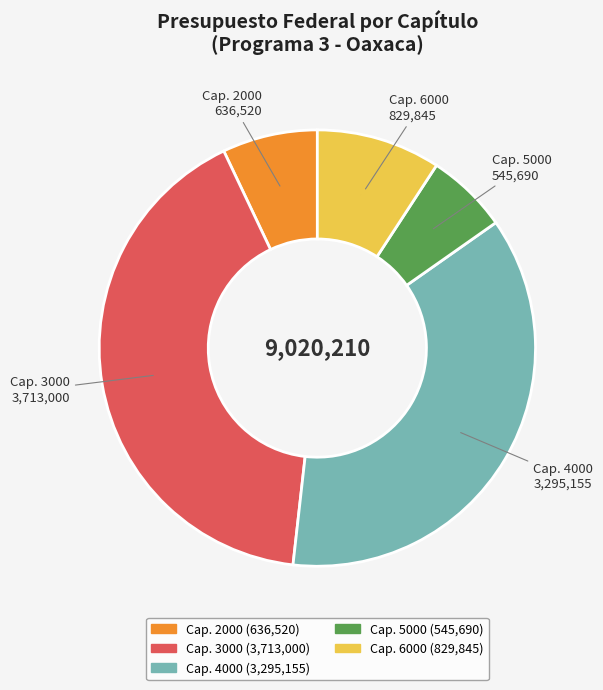

Is there a majority slice in this chart?

No